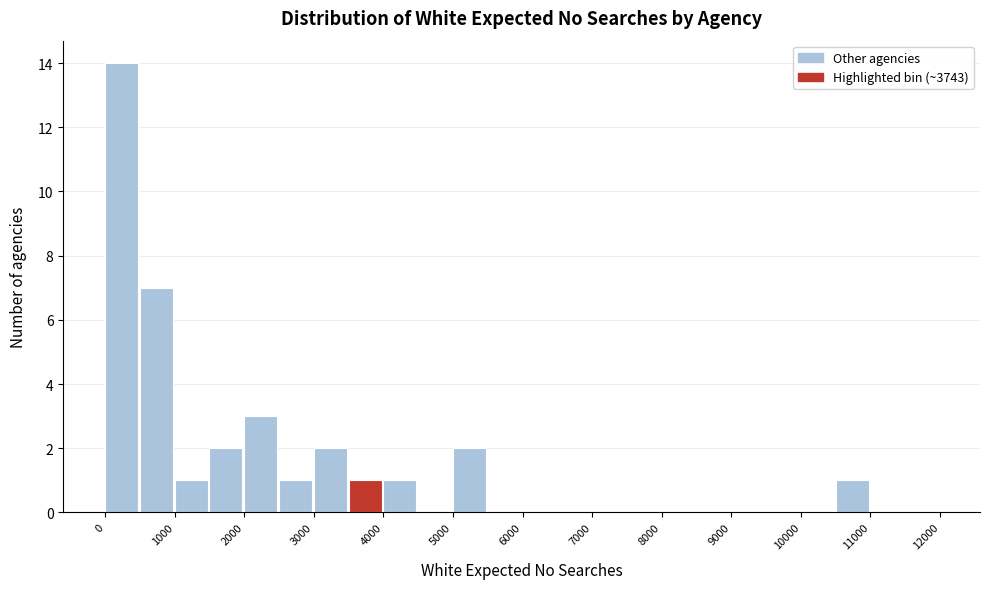

Reading left to right, list every bar in this chart as the range it spans on the x-axis followed by its height. The values are not printed on the chart, so give them approximately, as read against the axis.

0 to 500: 14
500 to 1000: 7
1000 to 1500: 1
1500 to 2000: 2
2000 to 2500: 3
2500 to 3000: 1
3000 to 3500: 2
3500 to 4000: 1
4000 to 4500: 1
4500 to 5000: 0
5000 to 5500: 2
5500 to 6000: 0
6000 to 6500: 0
6500 to 7000: 0
7000 to 7500: 0
7500 to 8000: 0
8000 to 8500: 0
8500 to 9000: 0
9000 to 9500: 0
9500 to 10000: 0
10000 to 10500: 0
10500 to 11000: 1
11000 to 11500: 0
11500 to 12000: 0